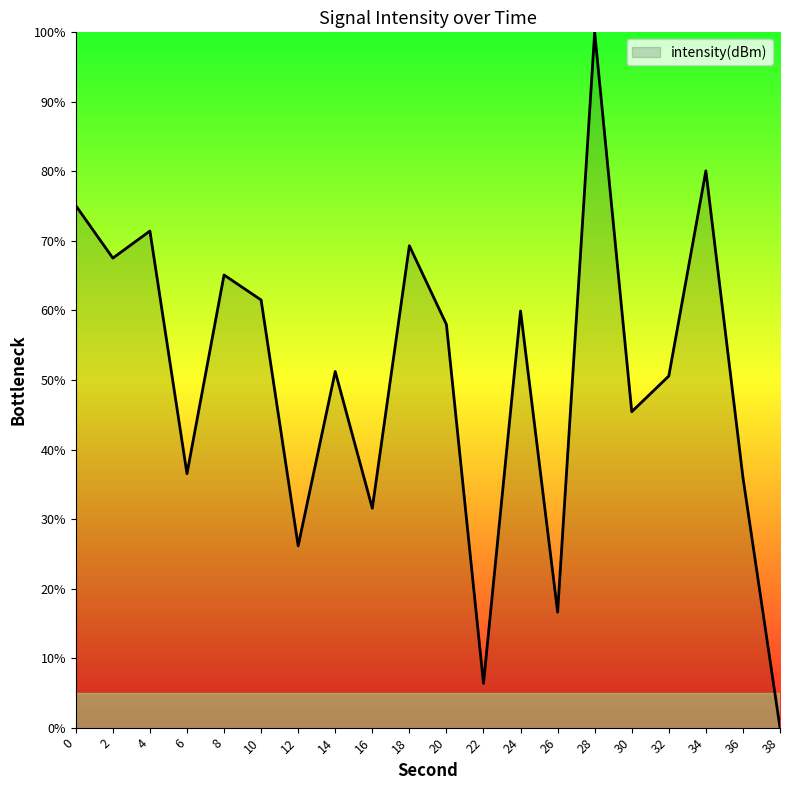

Which has a higher value, 6 or 30?

30